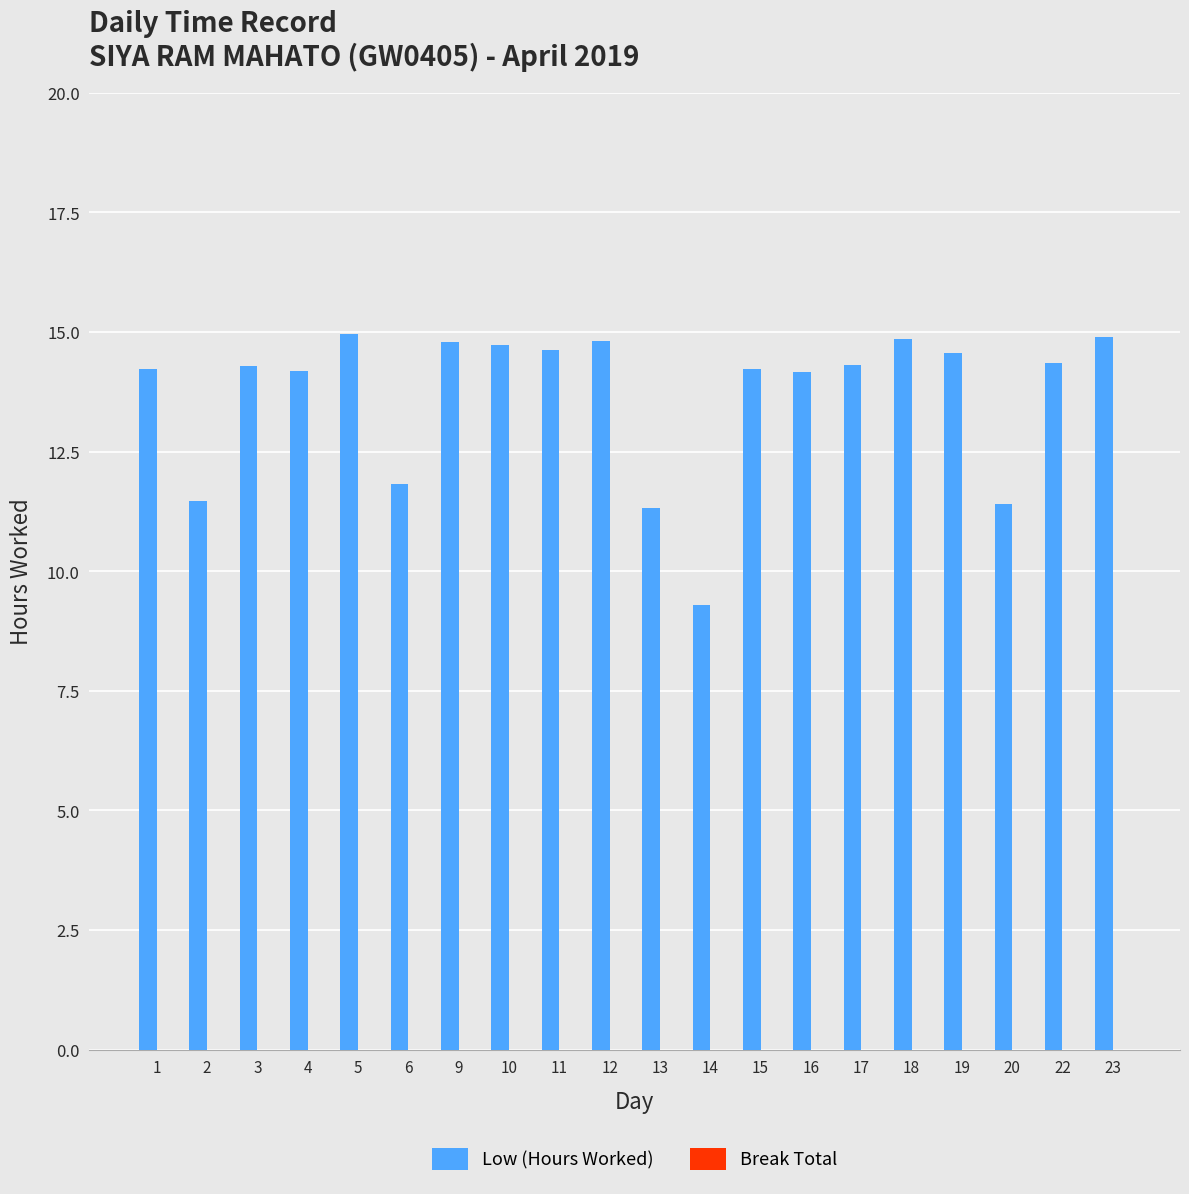

How many distinct data groups are displayed?

1